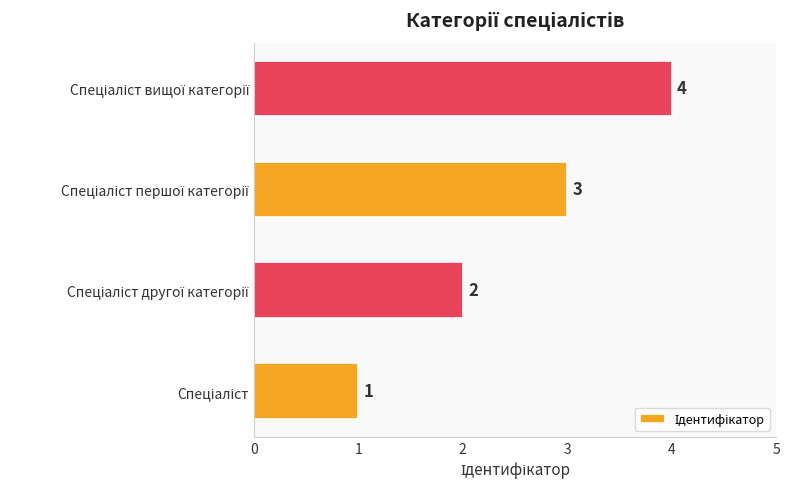

What is the difference between the maximum and minimum values?

3